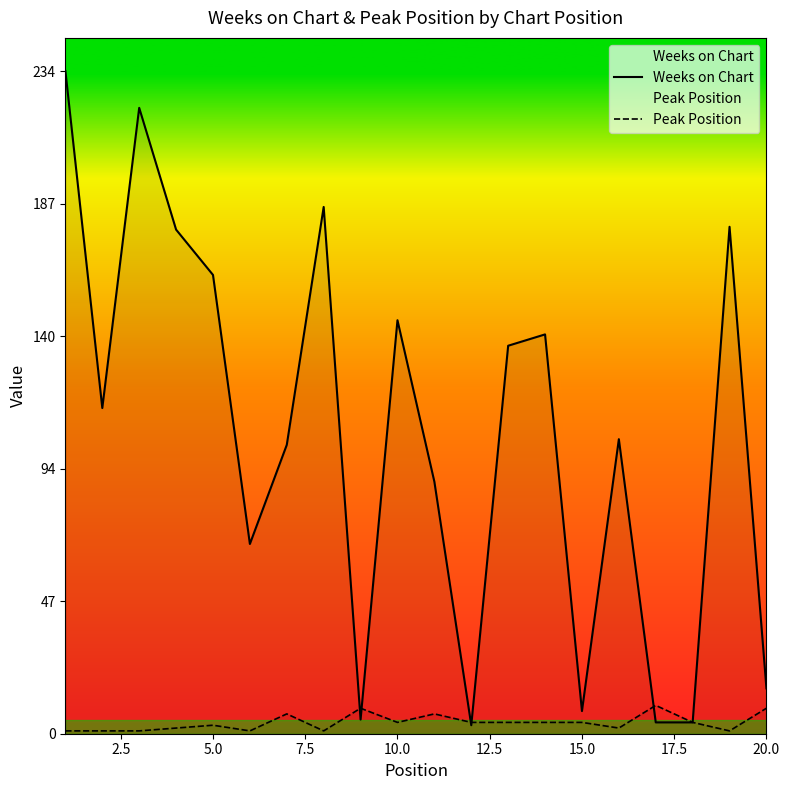

What is the smallest value displayed?

1